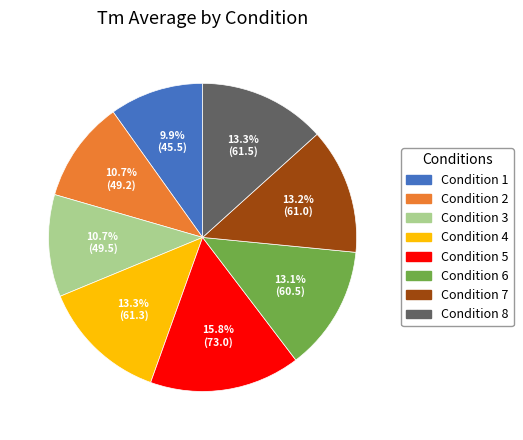

Count the number of slices in the pie.

8